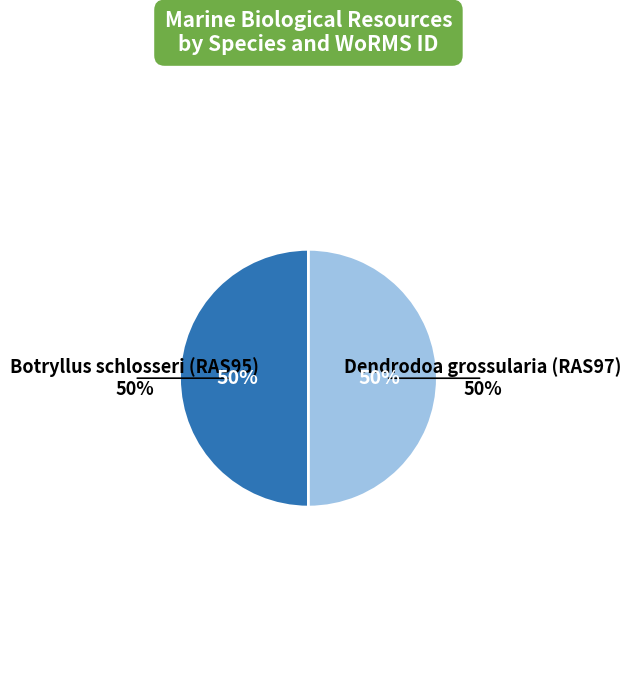

To the nearest percent, what portion does Dendrodoa grossularia (RAS97) represent?

50%